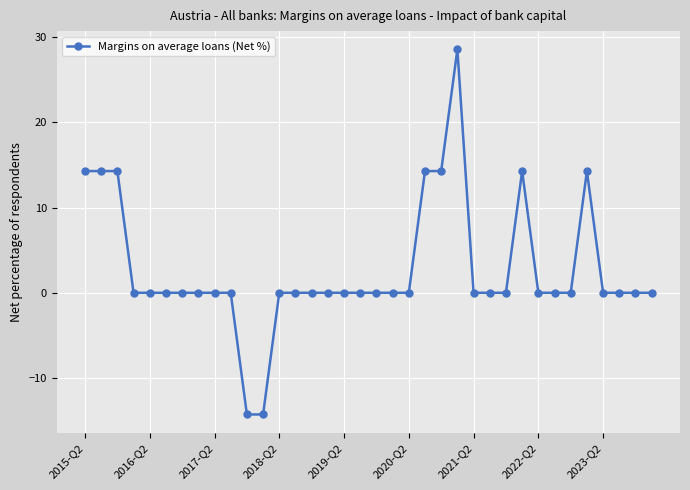

What is the smallest value displayed?

-14.3